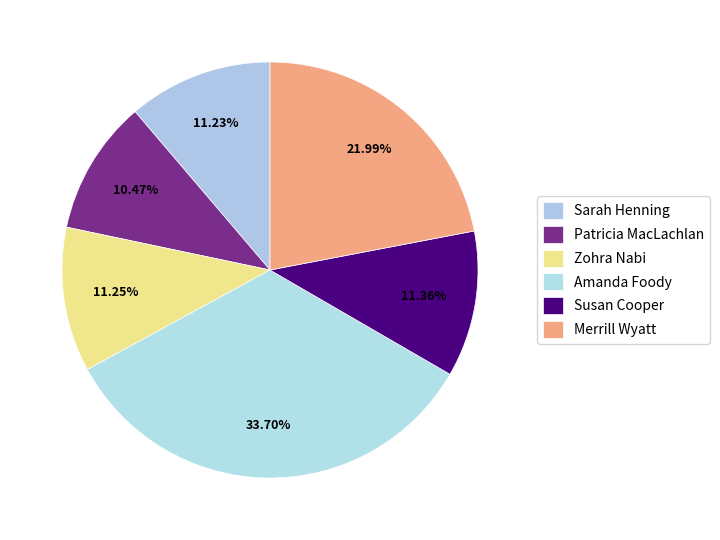

Is there any slice that represents more than half of the pie?

No